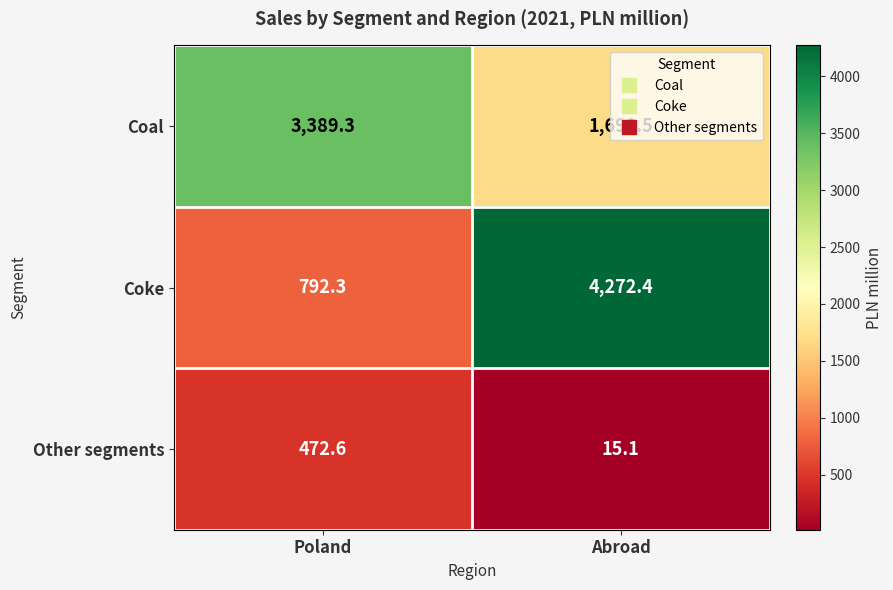

What is the difference between the Other segments values at Poland and Abroad?

457.5